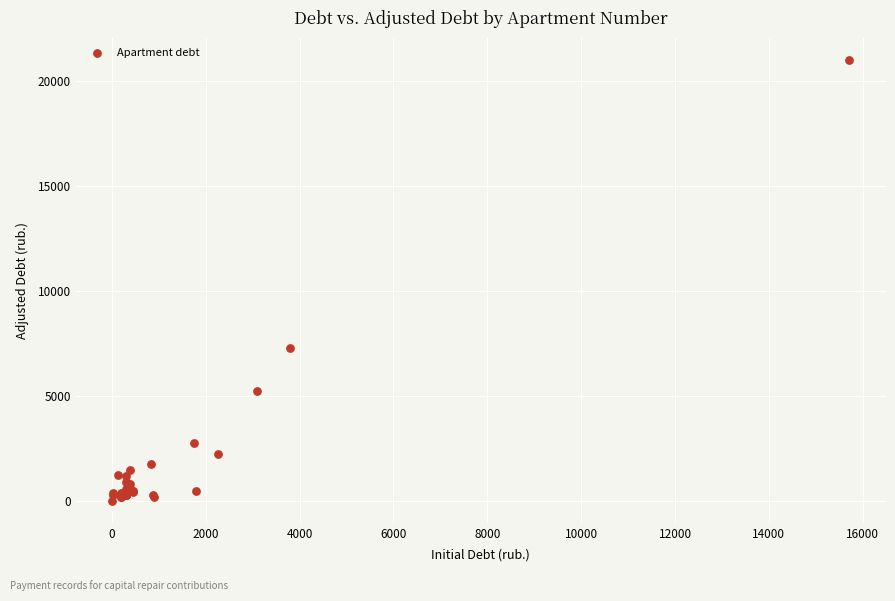

What Y value in the scatter plot is closest to 10512?

7272.5